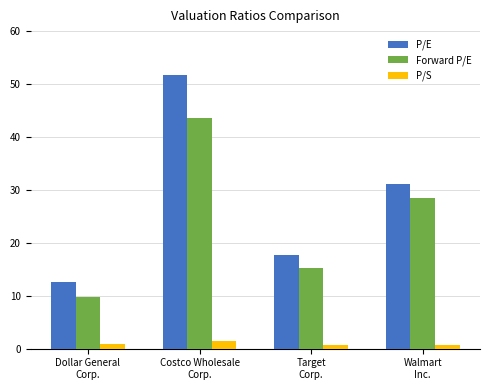

What is the approximate value of P/E at Dollar General
Corp.?

12.6